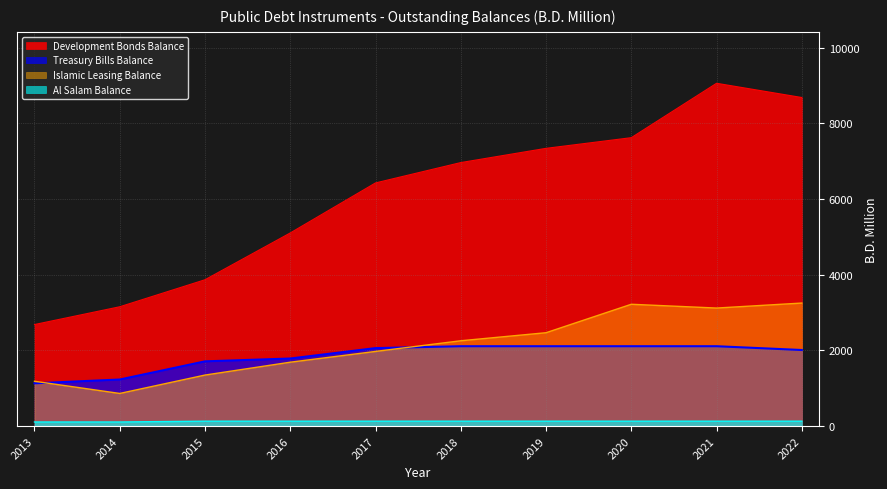

At which category does the chart reach its peak across all series?

2021